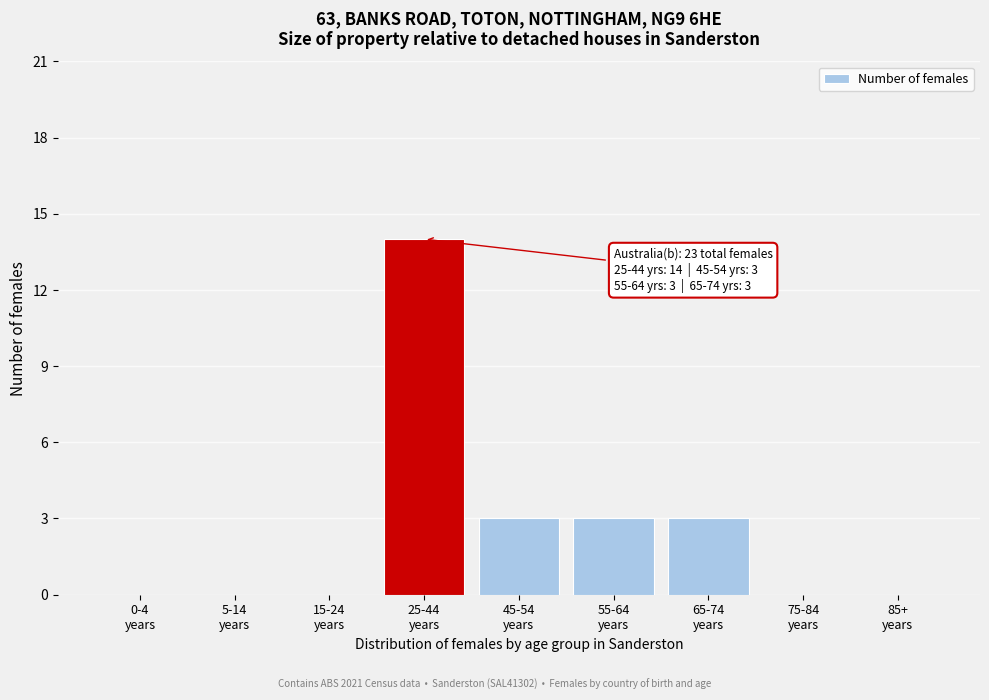

What is the greatest value displayed?

14